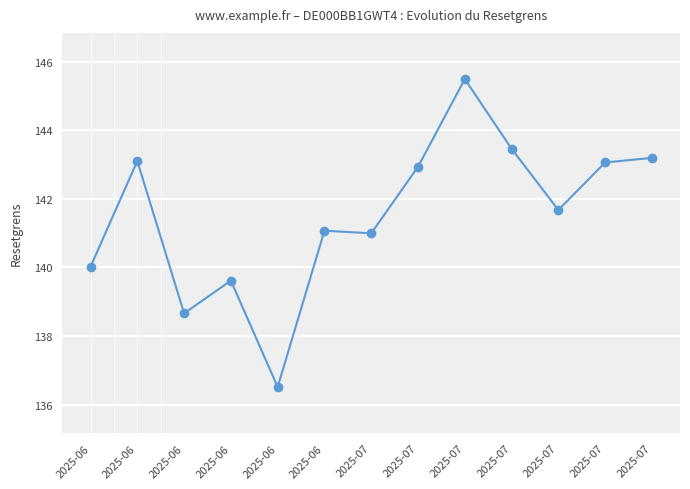

Which category has the highest value across all series?

2025-07